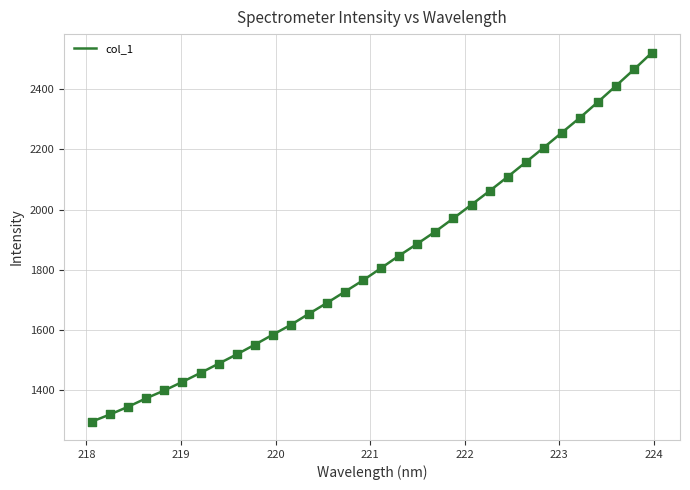

What is the smallest value displayed?

1297.0